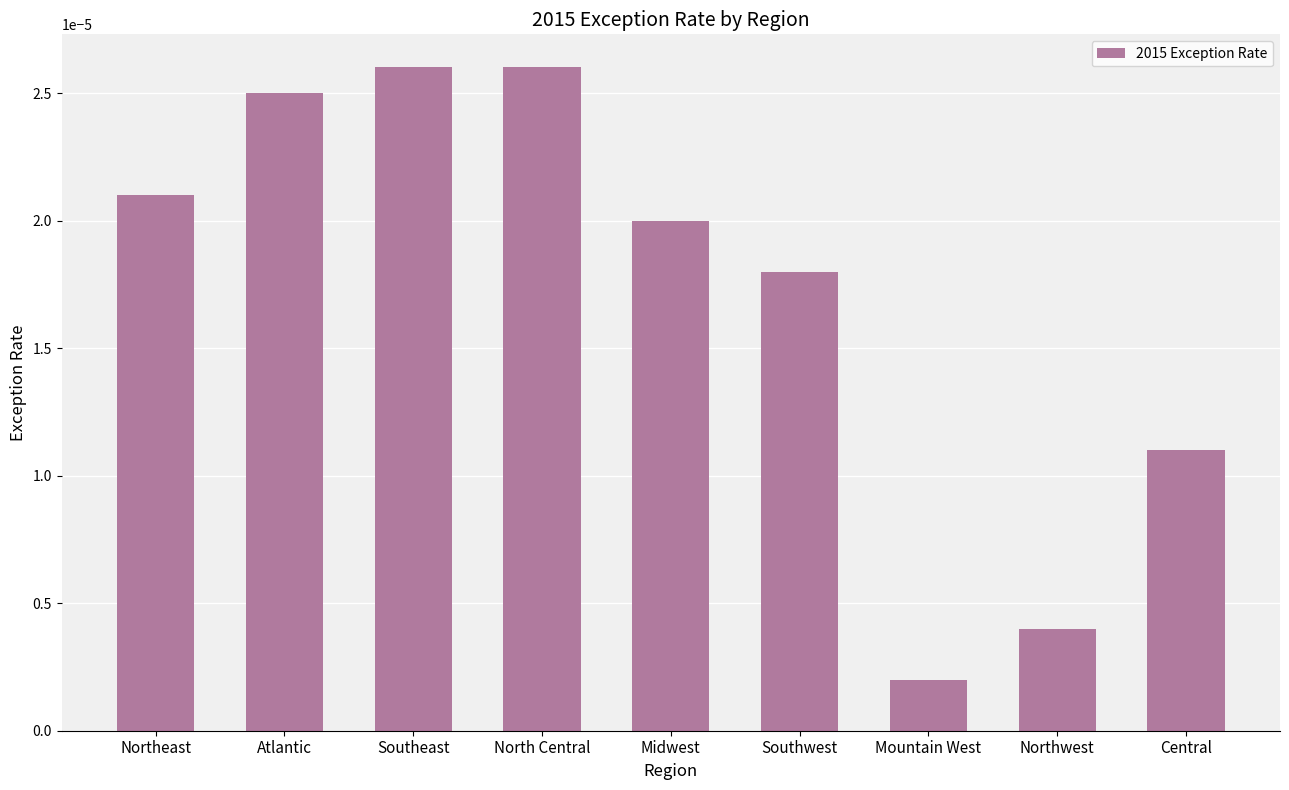

How many bars are there in total?

9